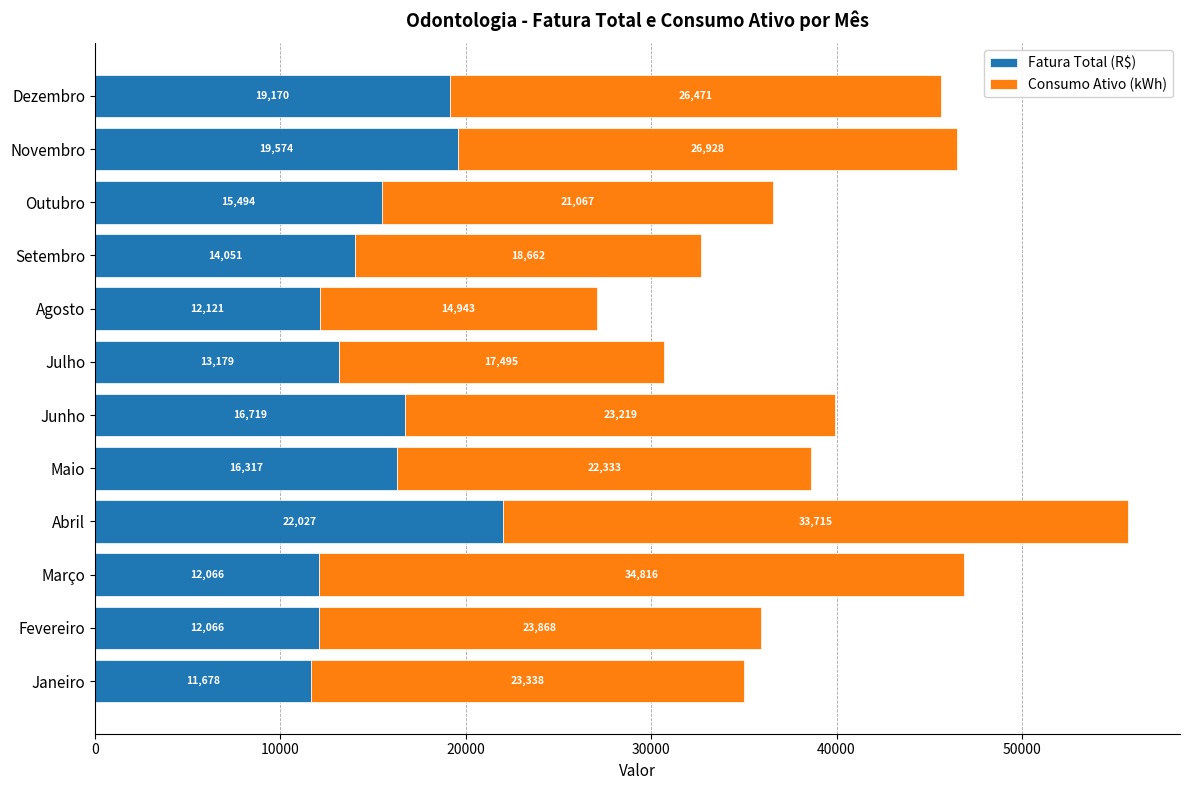

Which category has the lowest value in the Fatura Total (R$) series?

Janeiro